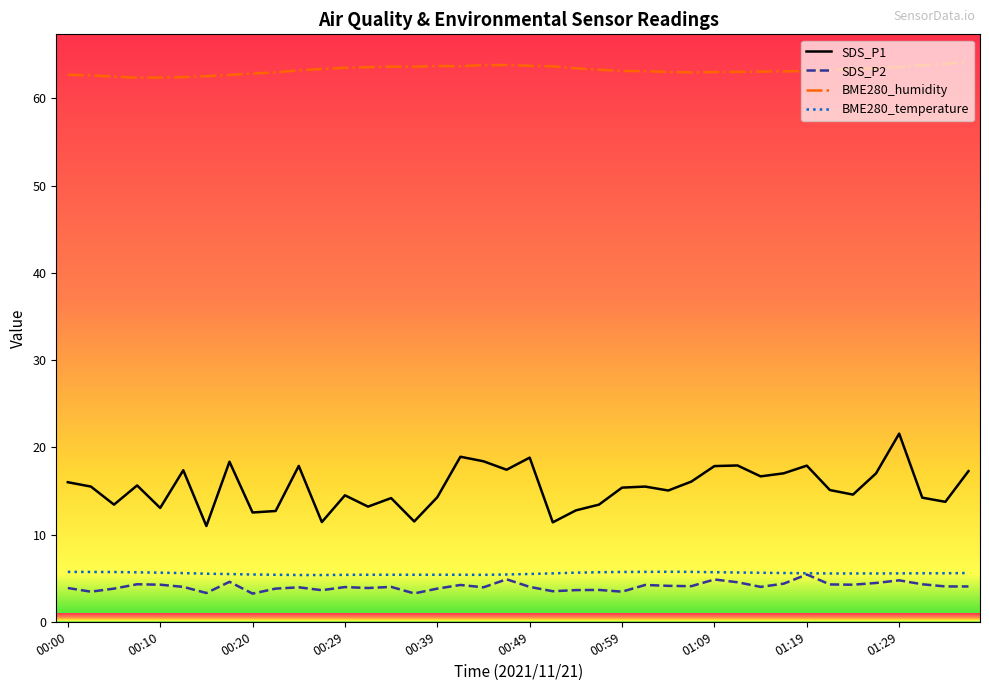

Which series has the largest total across all categories?

BME280_humidity